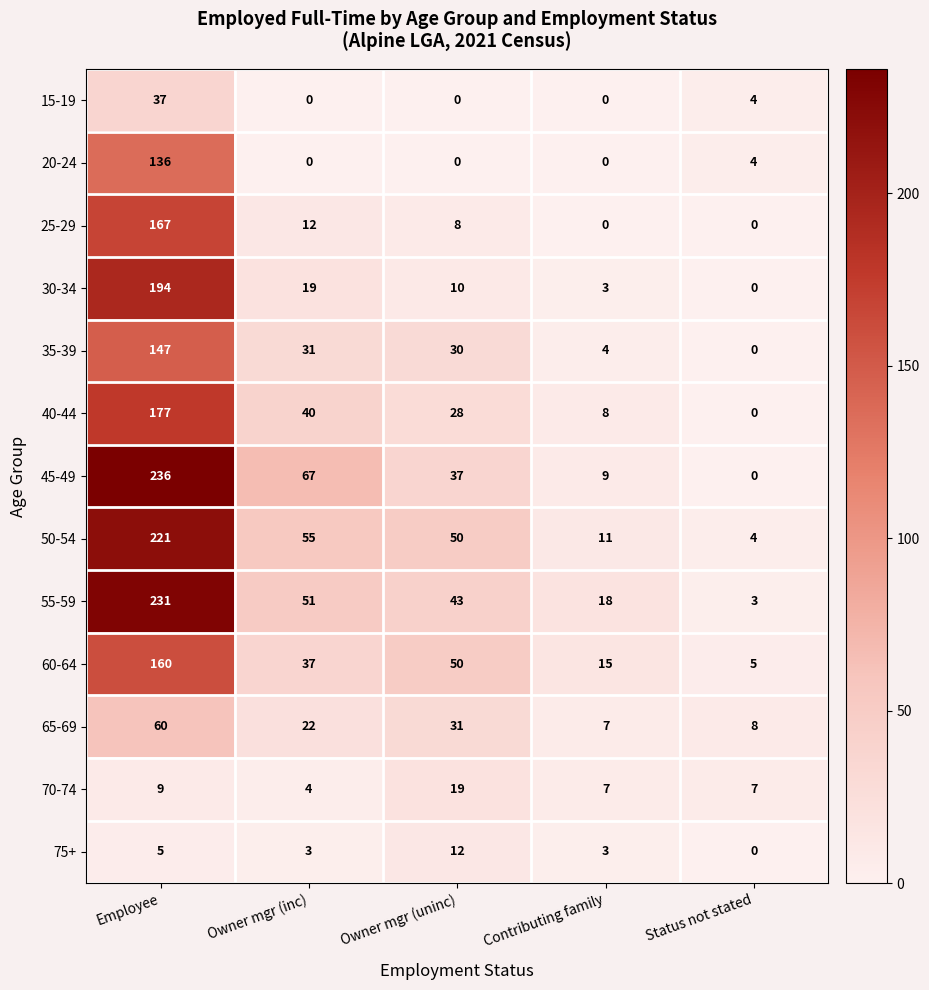

At which category is the sum across all series the highest?

Employee